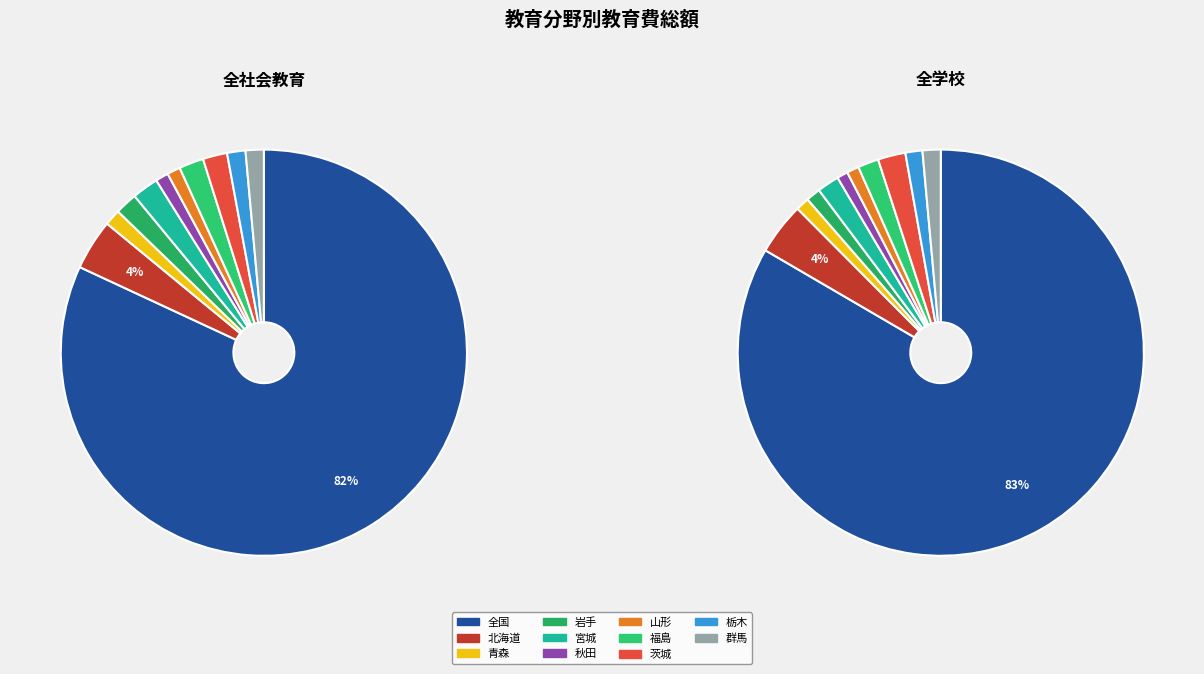

Rank the series by their average value, from highest to lowest.

全学校, 全社会教育